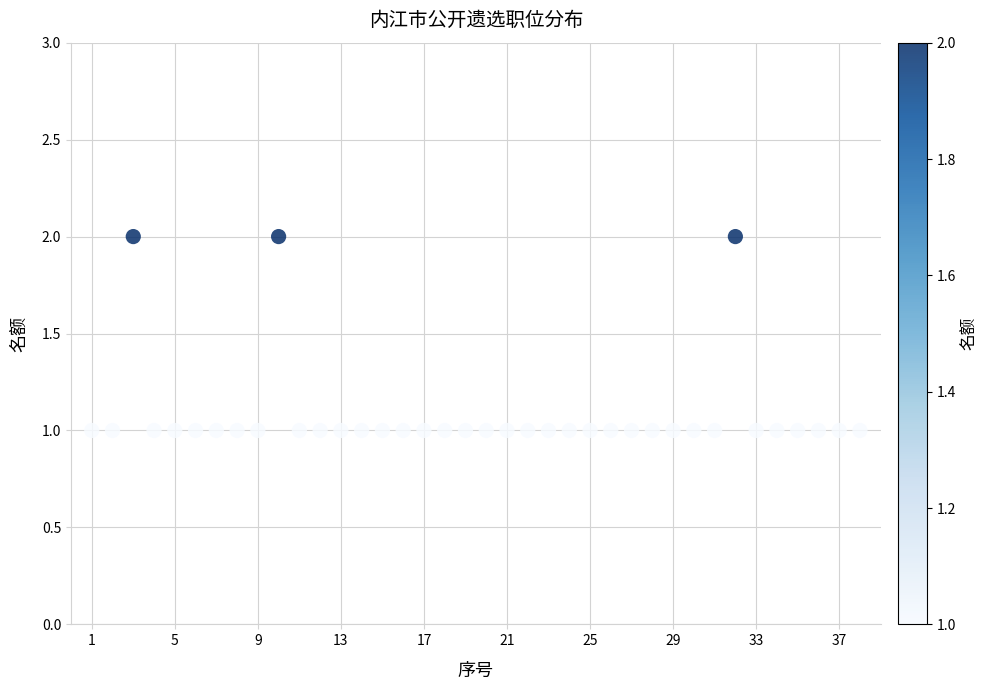

What is the range of X values (max minus min)?

37